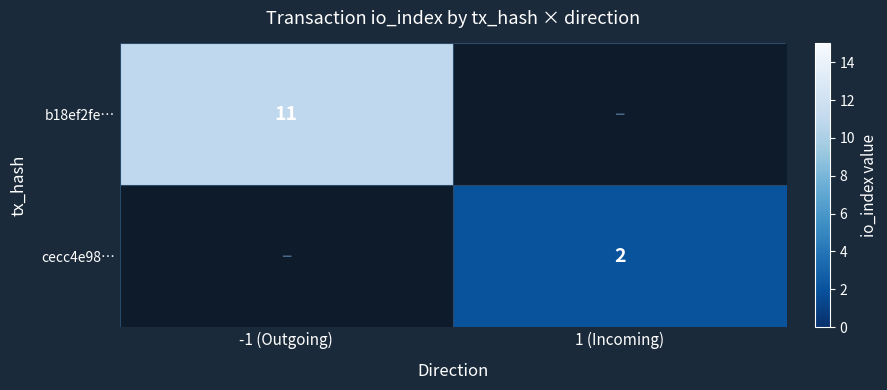

Is it true that b18ef2fe… equals 11 at -1 (Outgoing)?

True